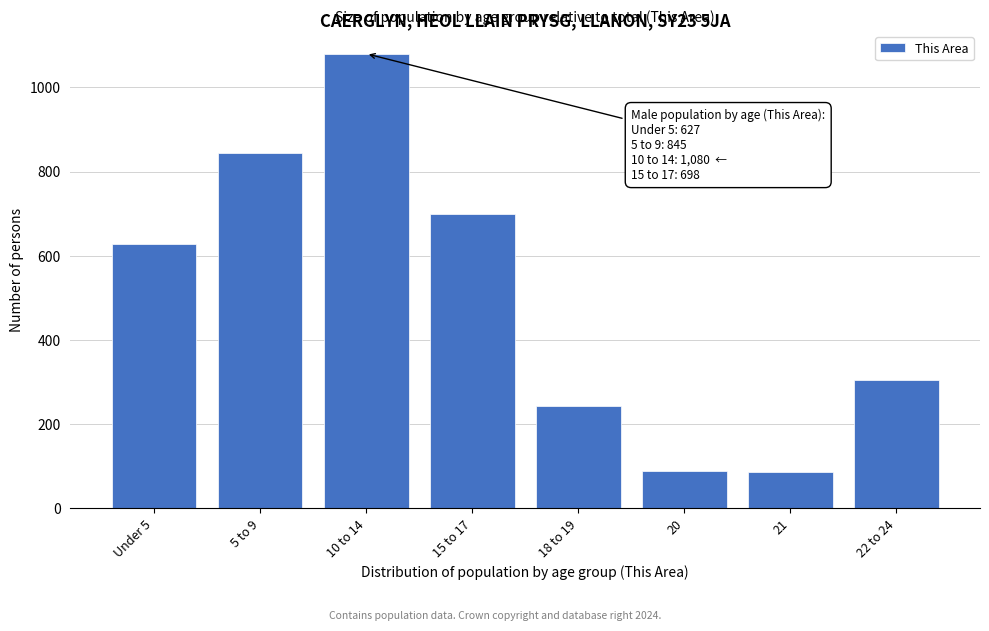

What is the label of the 8th bar from the left?

22 to 24